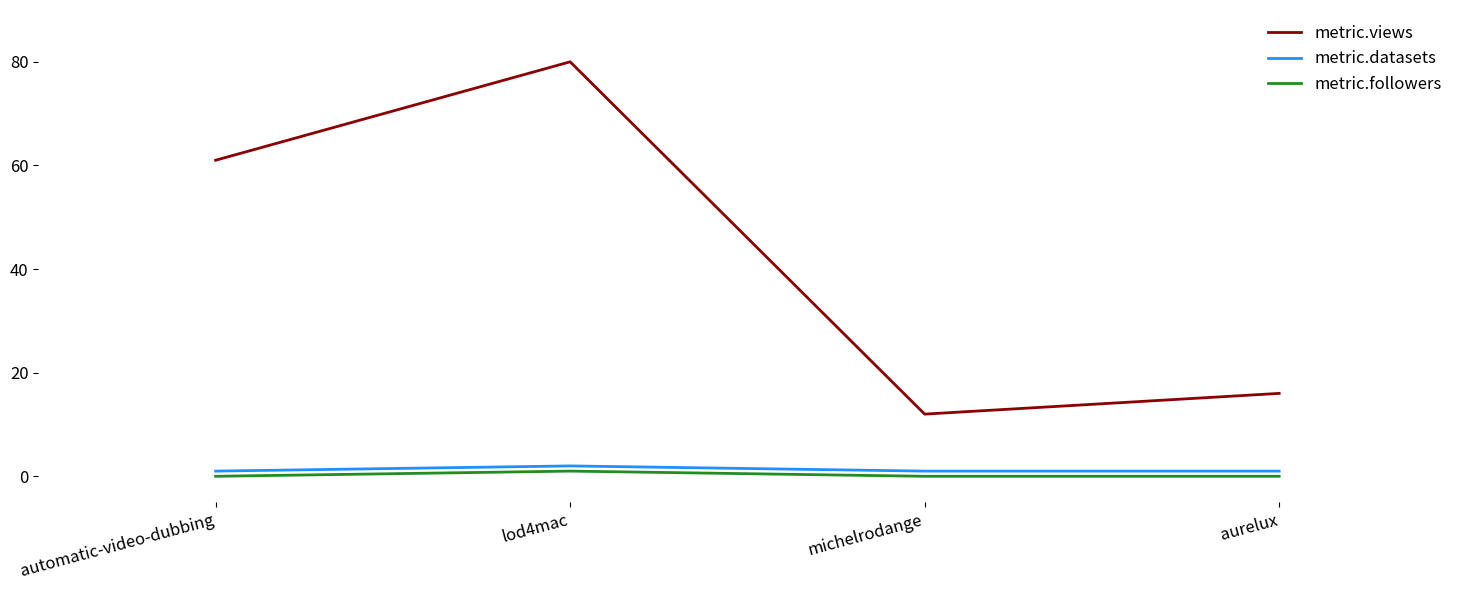

What position from the right is automatic-video-dubbing?

4